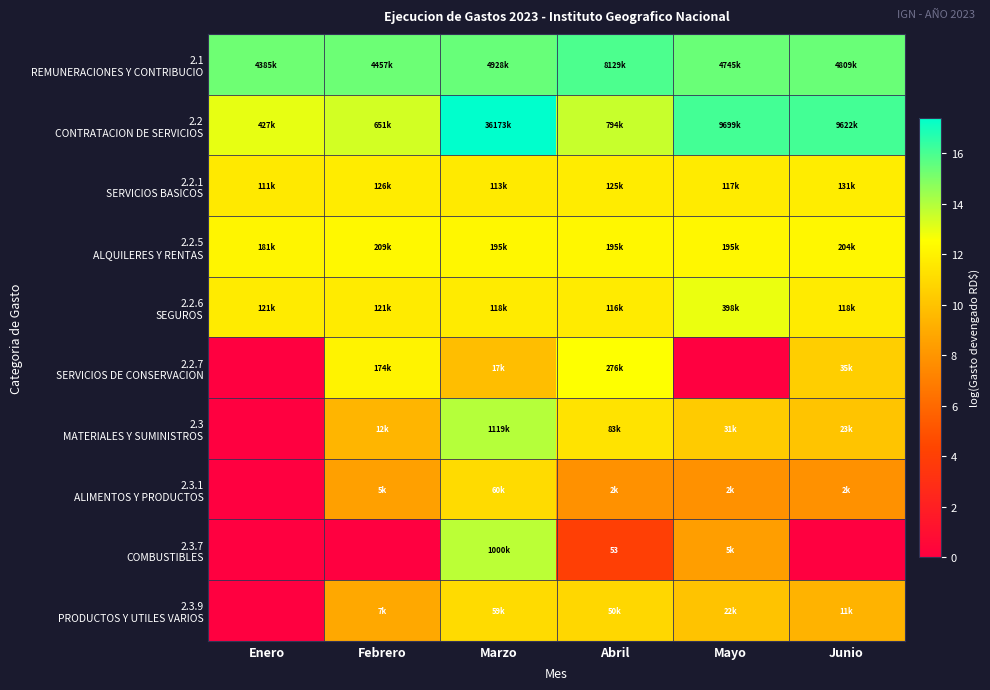

Where does the 2.3.7 COMBUSTIBLES series first go above 3?

Marzo